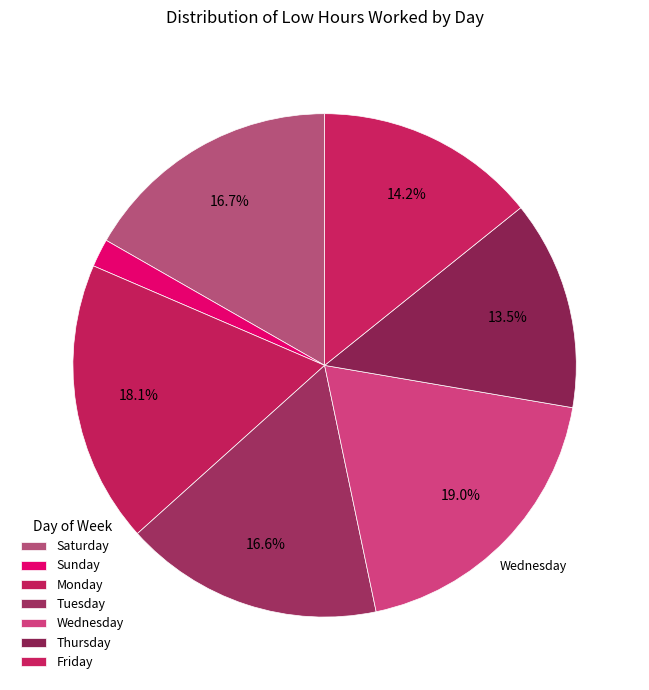

How many segments does this pie chart have?

7